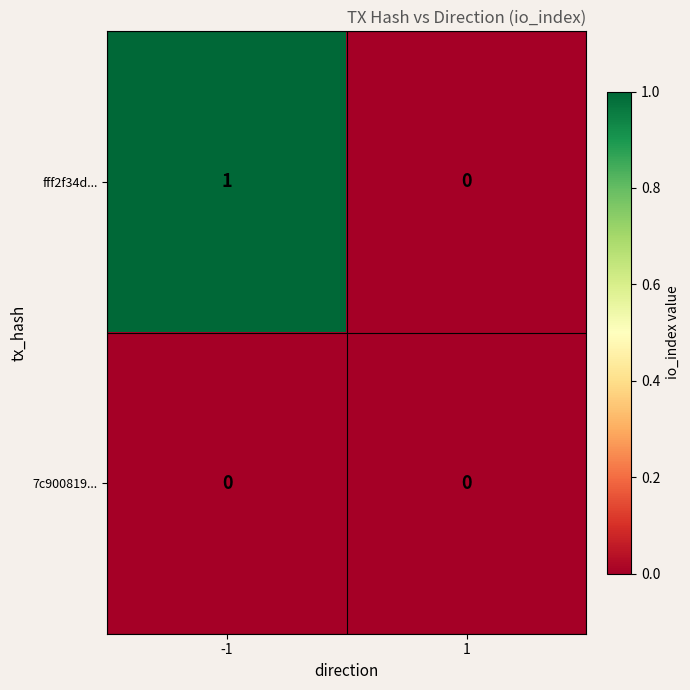

Rank the series by their average value, from highest to lowest.

fff2f34d..., 7c900819...